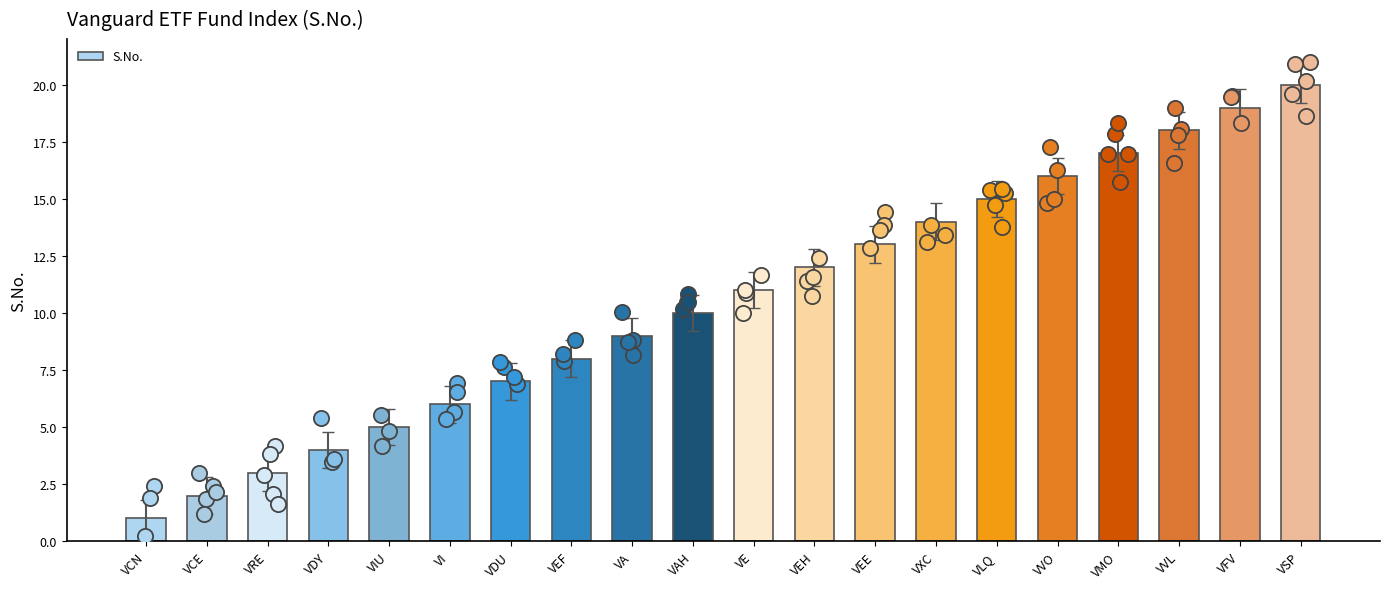

What is the ratio of the value at VLQ to the value at VRE?

5.0